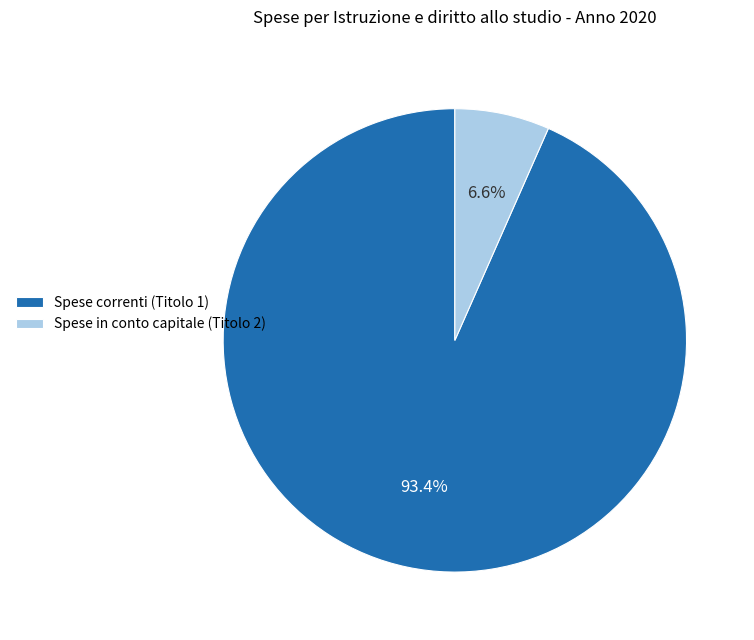

To the nearest percent, what is the average slice percentage?

50%